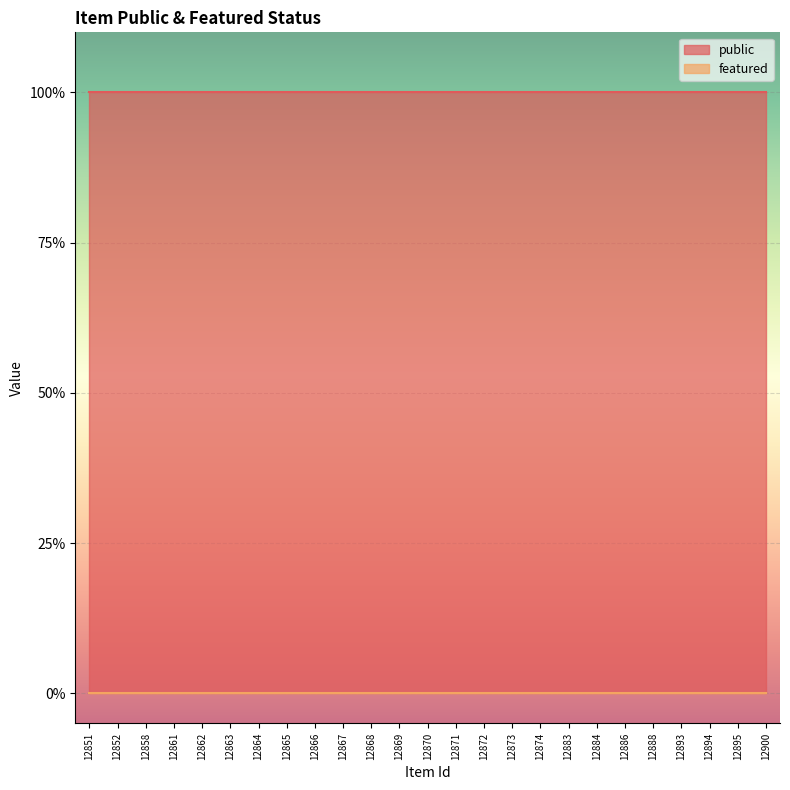

What are all the series names shown in the legend?

public, featured